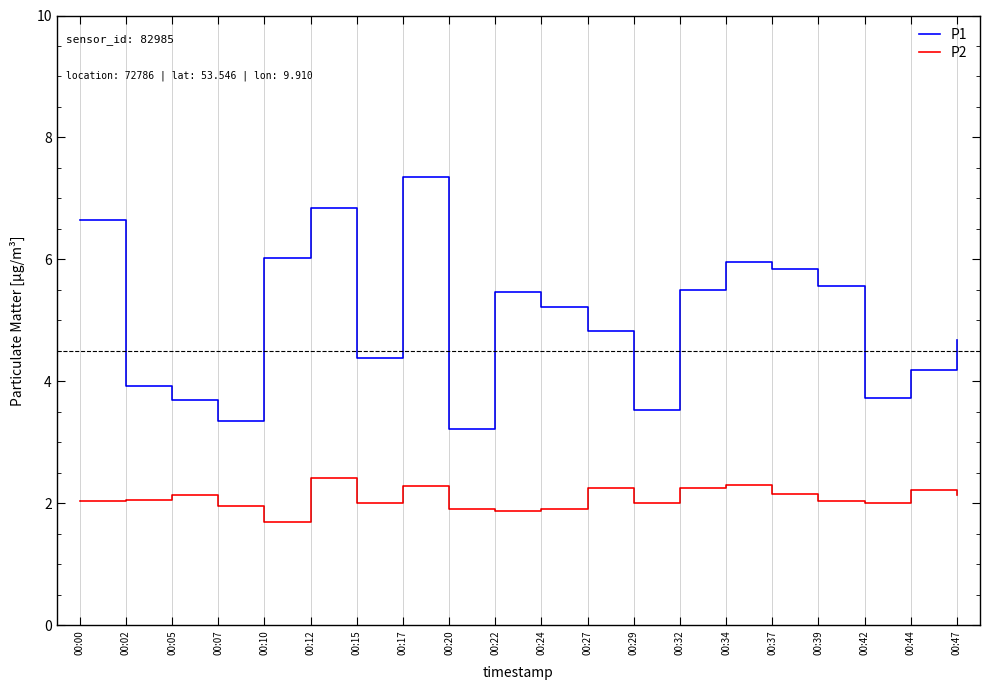

What is the approximate value of P2 at 00:15?

2.0